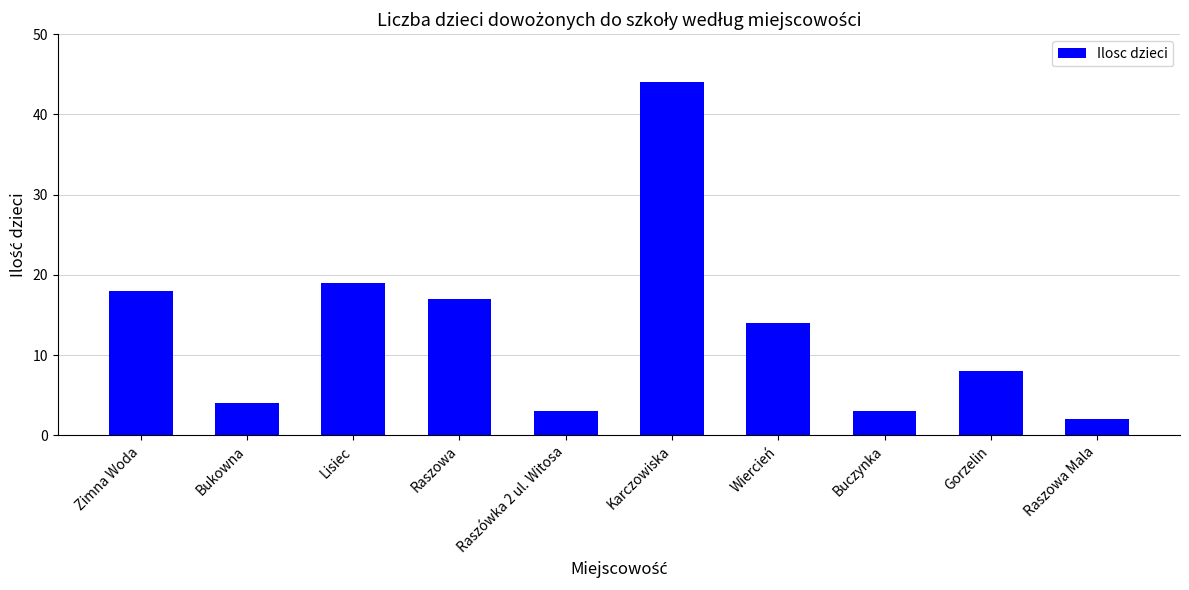

Which category has the lowest value across all series?

Raszowa Mala